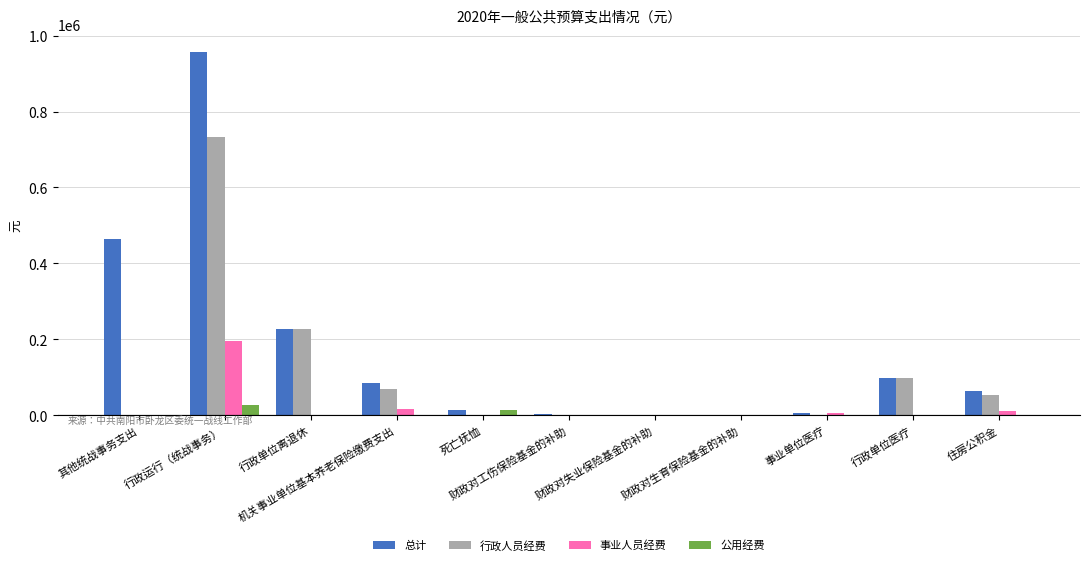

What is the sum of all 公用经费 values?

42184.0